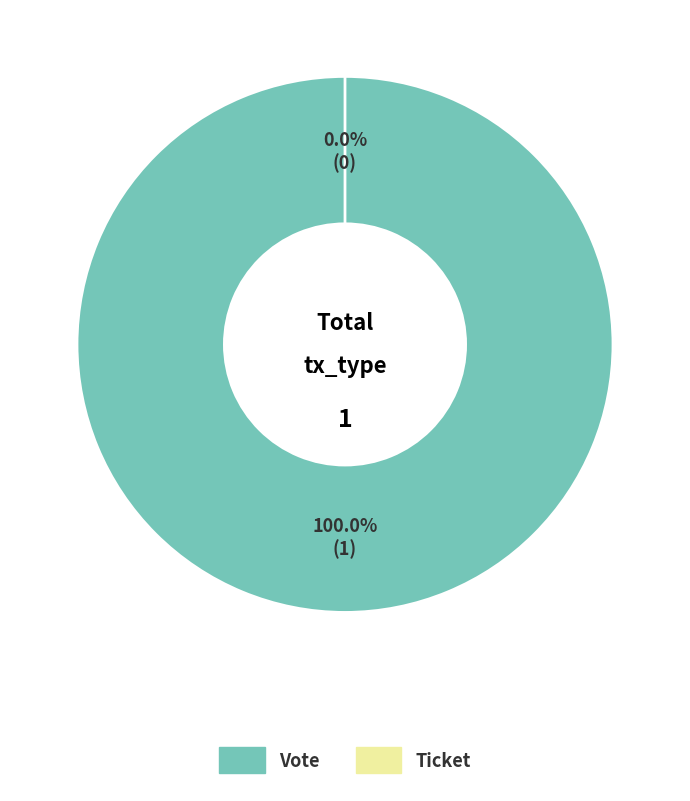

What is the change in value from Vote to Ticket?

-1